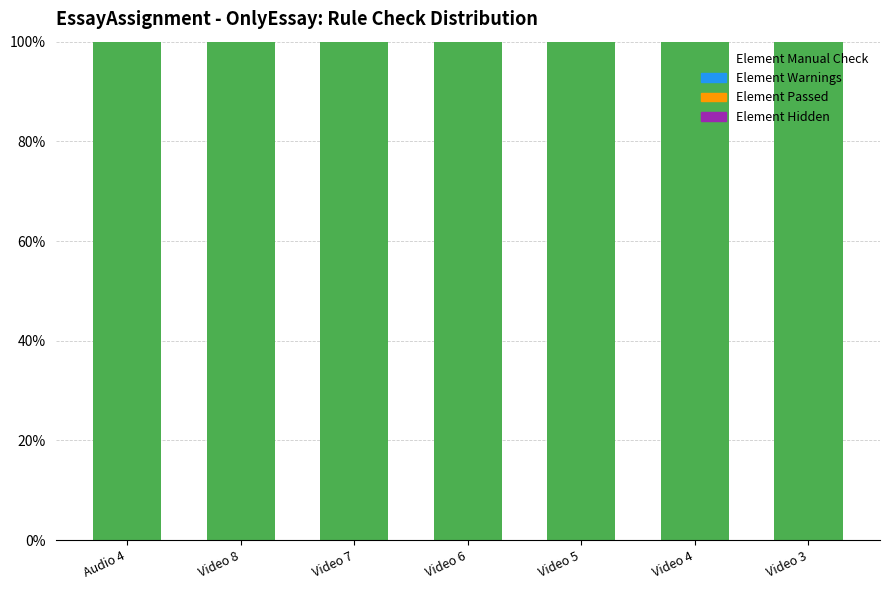

At which label does Element Passed reach its peak?

Audio 4